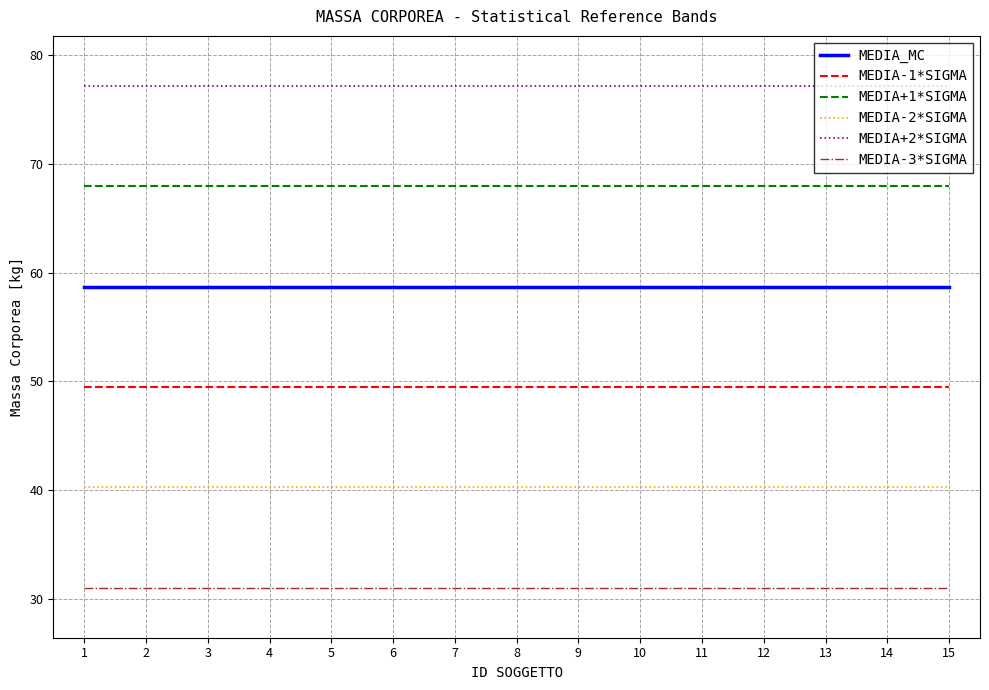

Is the value of MEDIA+1*SIGMA at 13 greater than the value of MEDIA-3*SIGMA at 4?

Yes